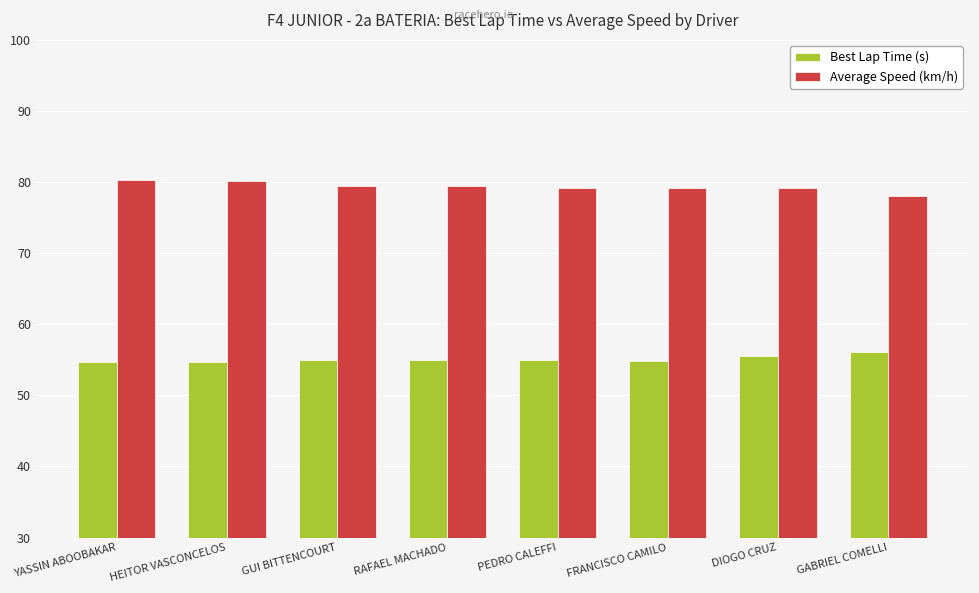

The Average Speed (km/h) series shows 79.1 at DIOGO CRUZ. True or false?

True